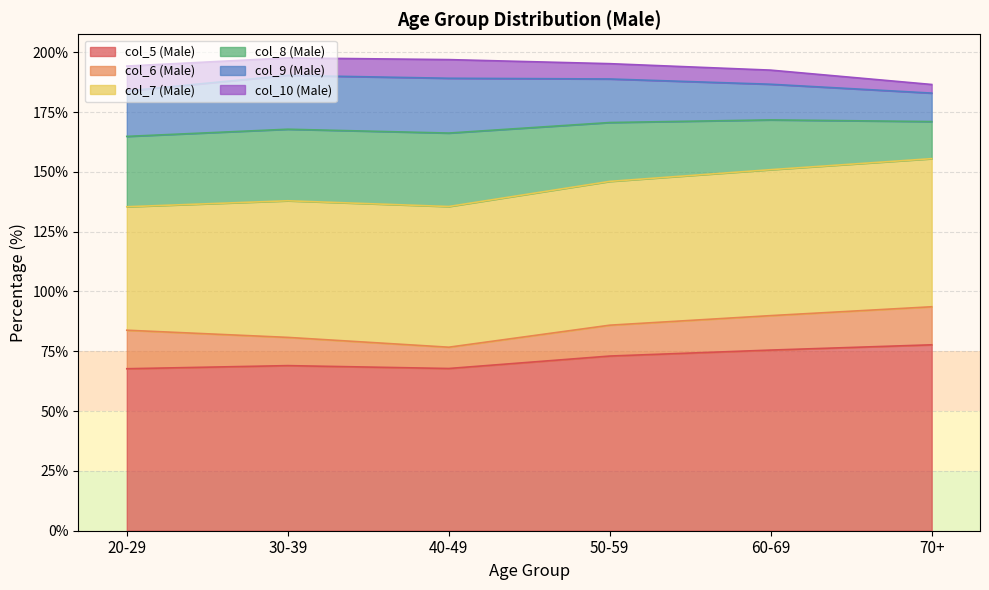

What is the lowest value of the col_5 (Male) series?

67.7